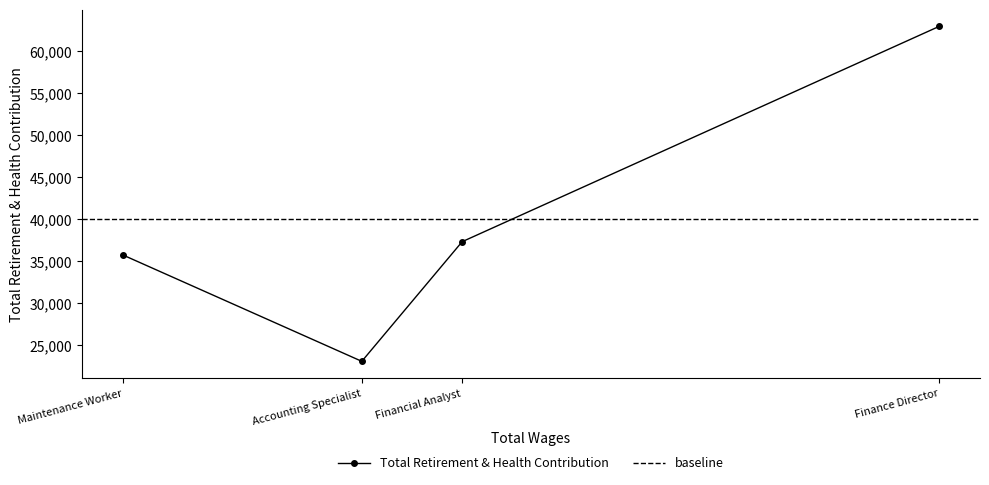

At which category does the chart reach its peak across all series?

Finance Director